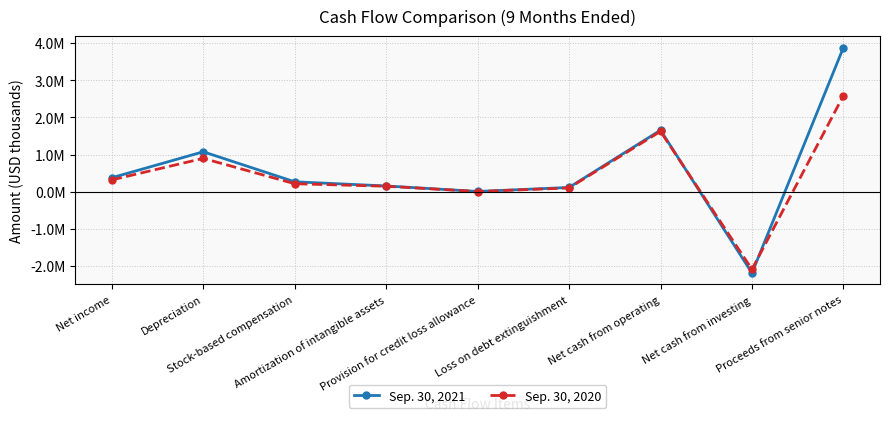

The Sep. 30, 2020 series shows 508917 at Depreciation. True or false?

False